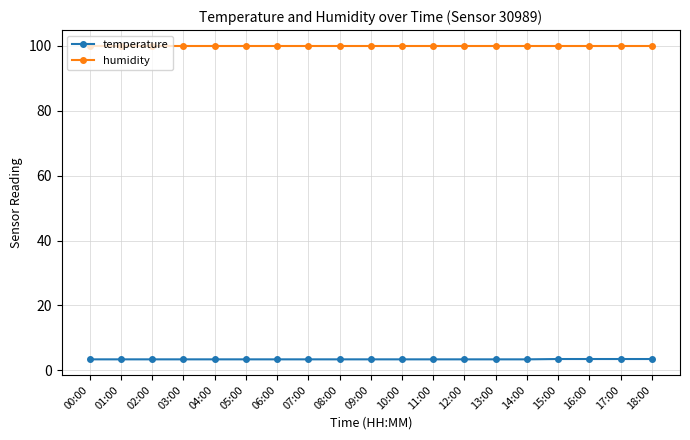

What is the difference between the highest and lowest values at 14:00?

96.6